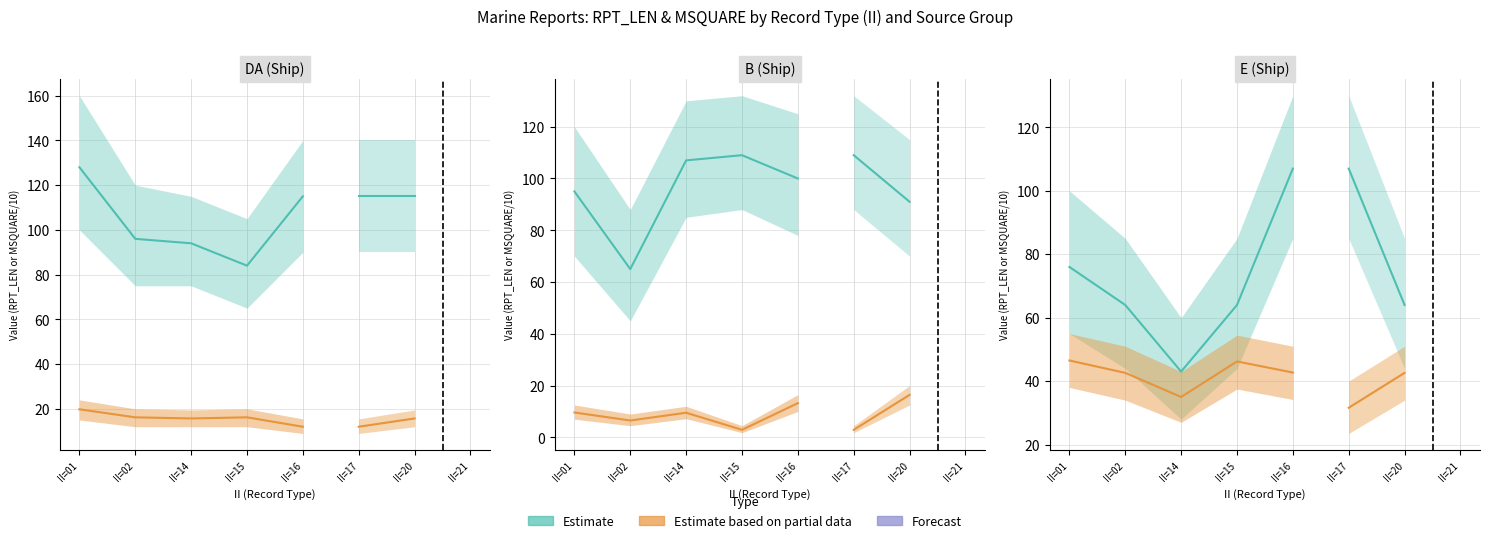

At which label does Estimate (RPT_LEN) first exceed 64?

II=01